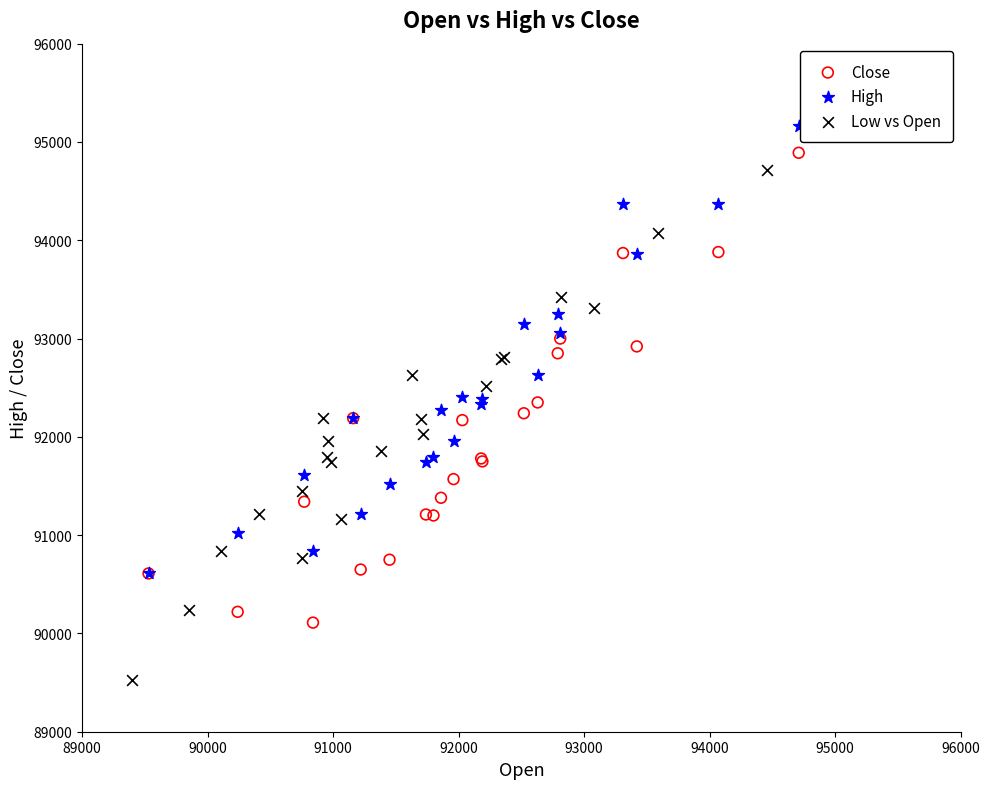

What are all the series names shown in the legend?

Close, High, Low vs Open